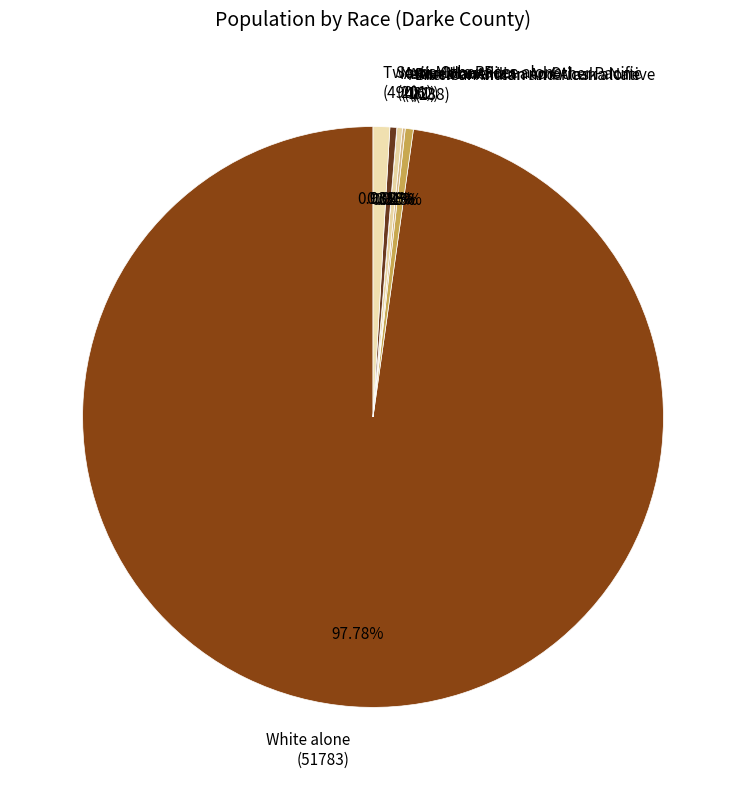

Is there any slice that represents more than half of the pie?

Yes